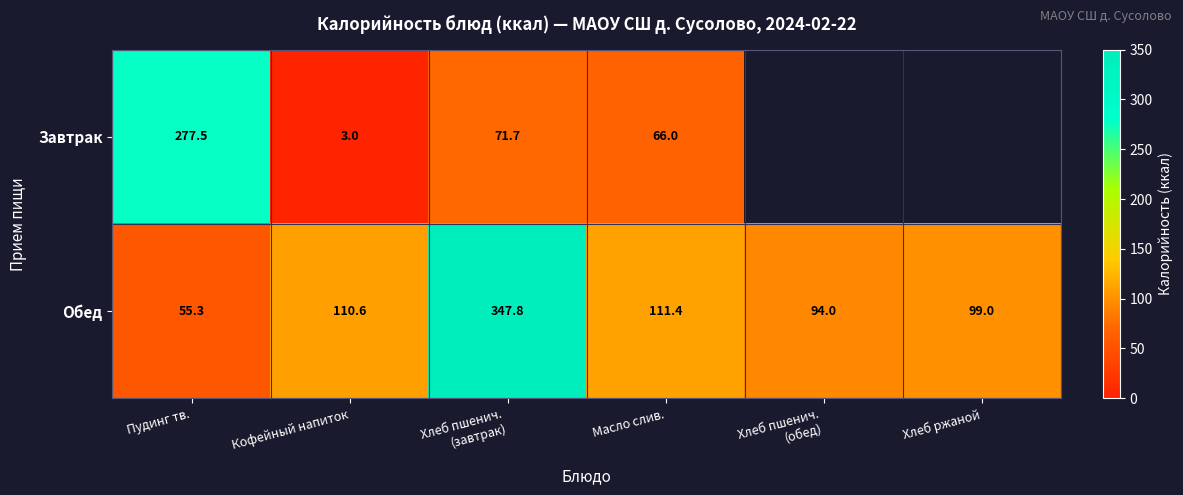

At which label does Обед first exceed 110?

Кофейный напиток